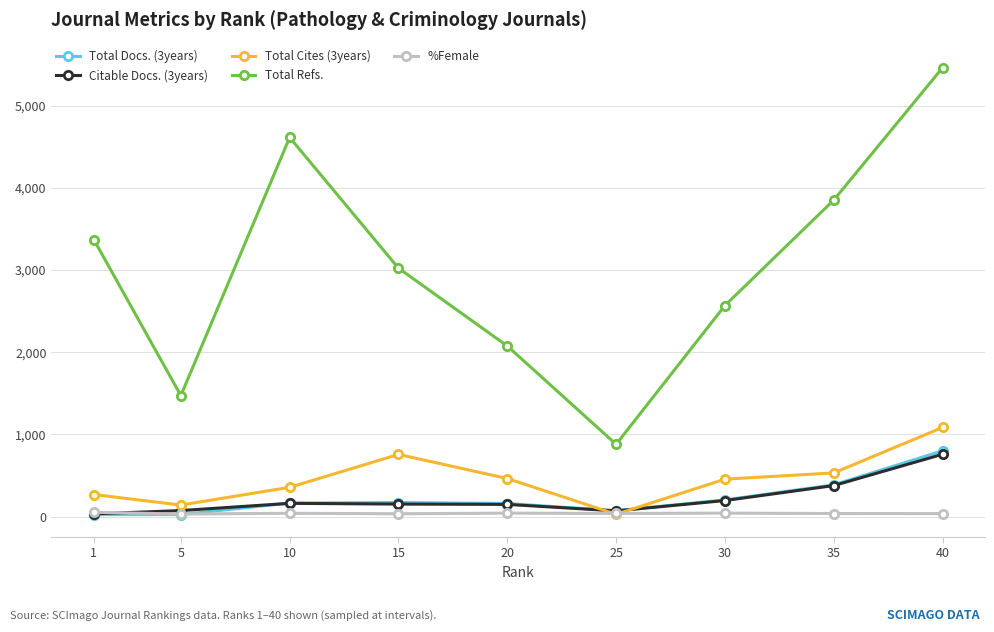

True or false: Total Refs. and %Female cross at least once.

False